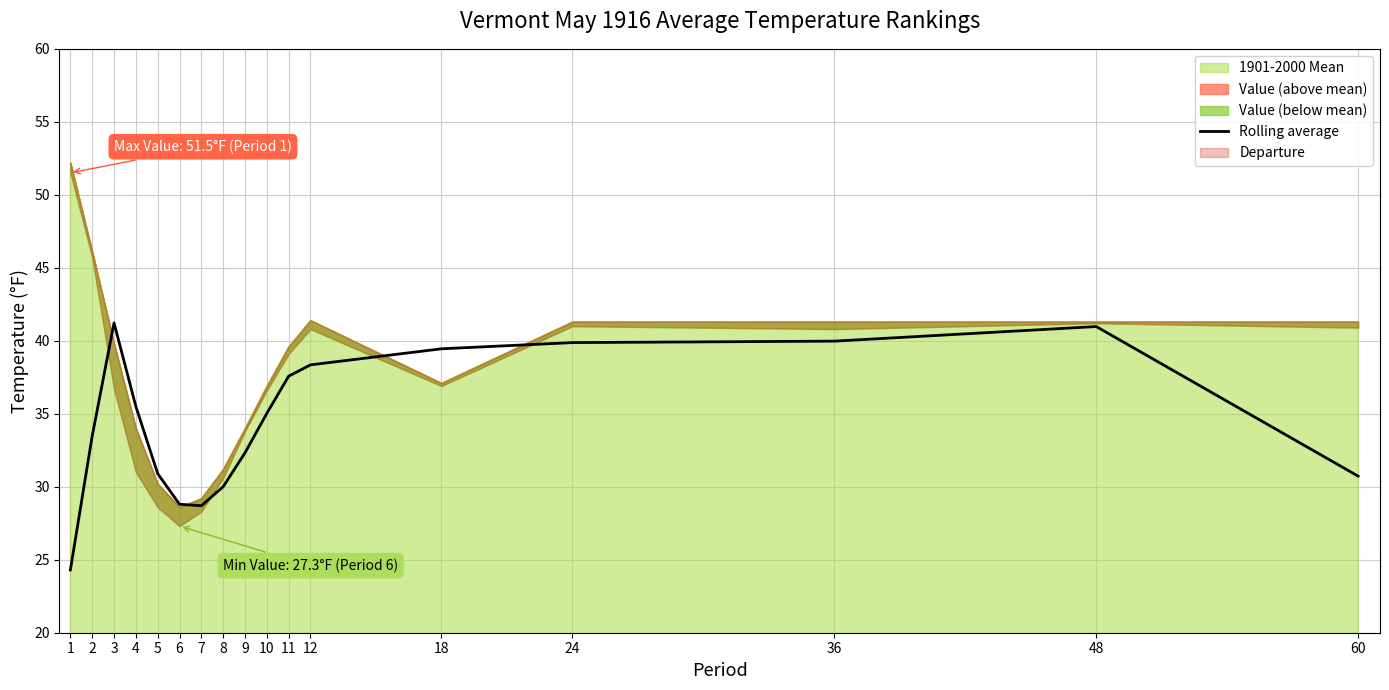

What is the lowest value of the Rolling average series?

24.3